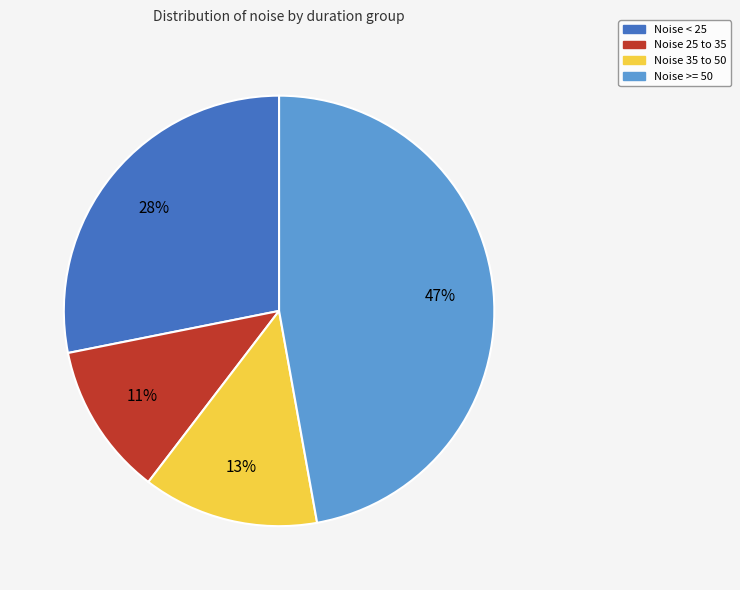

Is there any slice that represents more than half of the pie?

No